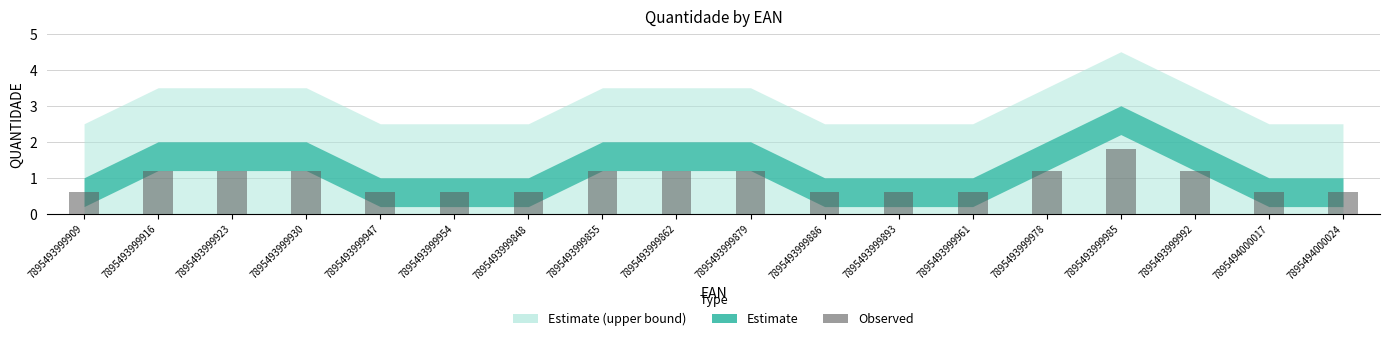

The chart shows a value of 0.6 at 7895493999961. True or false?

True